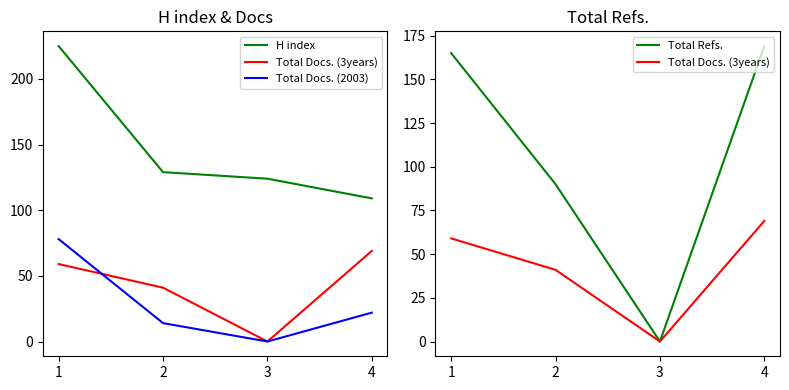

At how many categories does at least one series exceed 175?

1